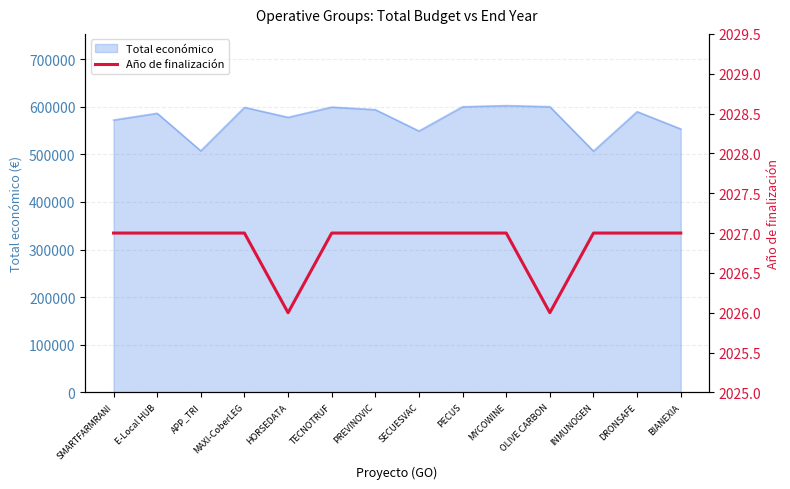

What is the lowest value of the Total económico series?

506703.0